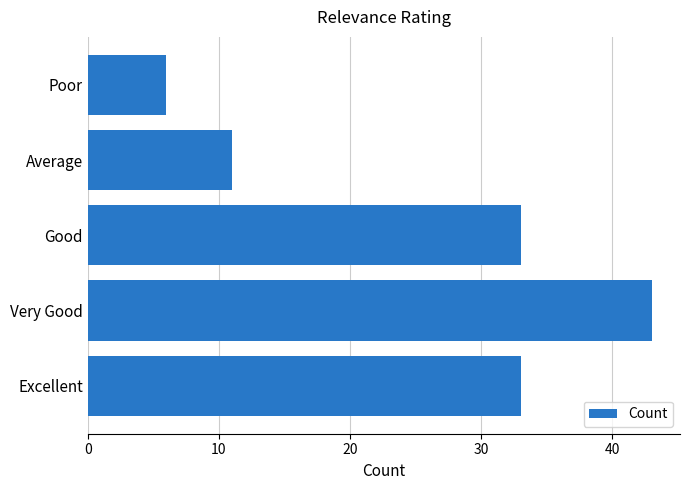

The value at Very Good is 43. True or false?

True